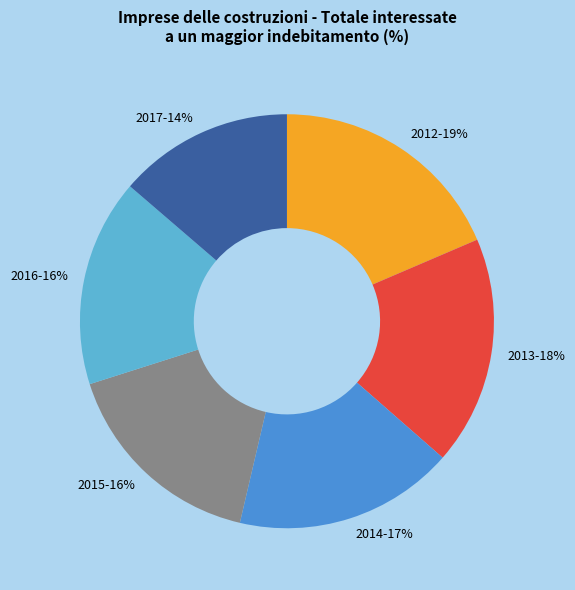

Approximately how many times larger is the value at 2013 compared to 2016?

1.1